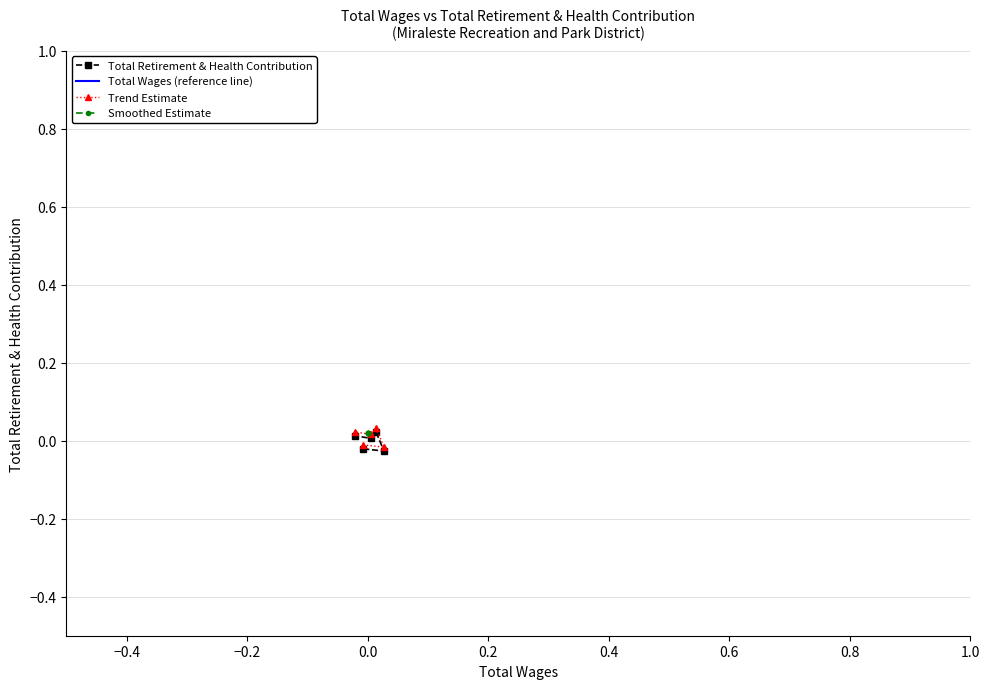

What are all the series names shown in the legend?

Total Retirement & Health Contribution, Total Wages (reference line), Trend Estimate, Smoothed Estimate